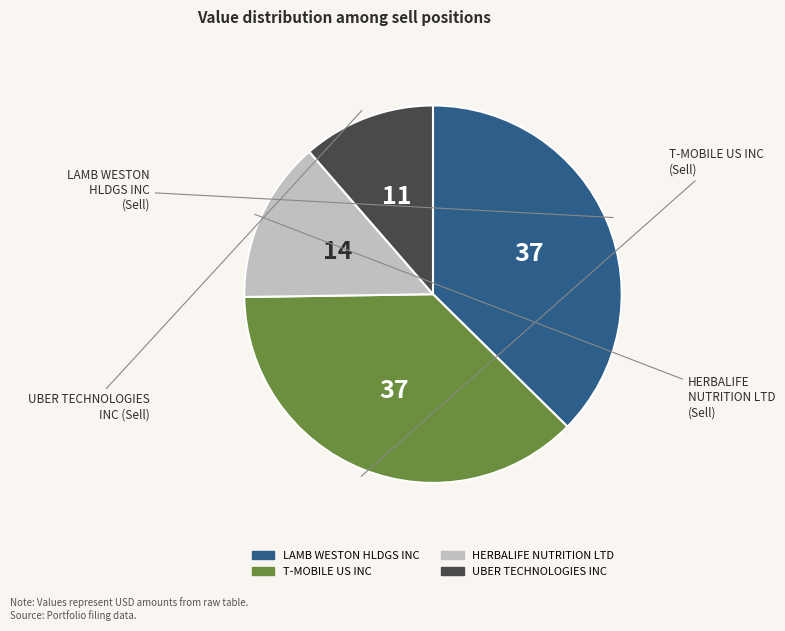

How many segments does this pie chart have?

4